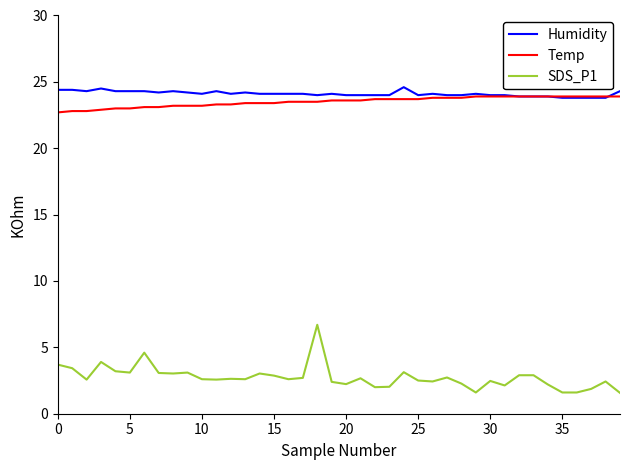

What is the difference between the second highest and second lowest values in the Humidity series?

0.7